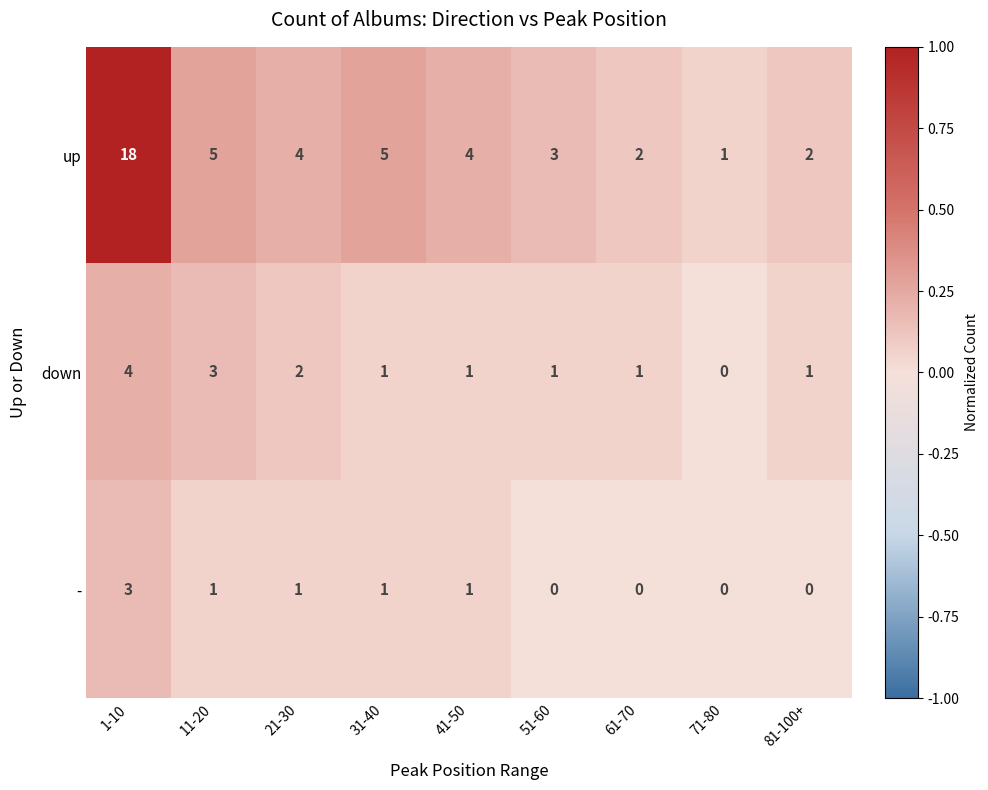

Reading left to right, transcribe all the data shown in this chart.

up: 1-10=18	11-20=5	21-30=4	31-40=5	41-50=4	51-60=3	61-70=2	71-80=1	81-100+=2
down: 1-10=4	11-20=3	21-30=2	31-40=1	41-50=1	51-60=1	61-70=1	71-80=0	81-100+=1
-: 1-10=3	11-20=1	21-30=1	31-40=1	41-50=1	51-60=0	61-70=0	71-80=0	81-100+=0